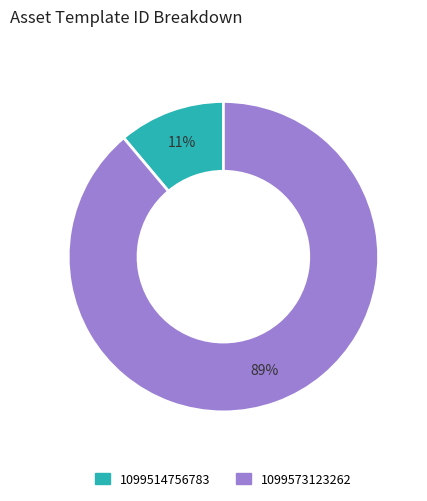

What percentage is the 1099573123262 slice, to the nearest percent?

89%